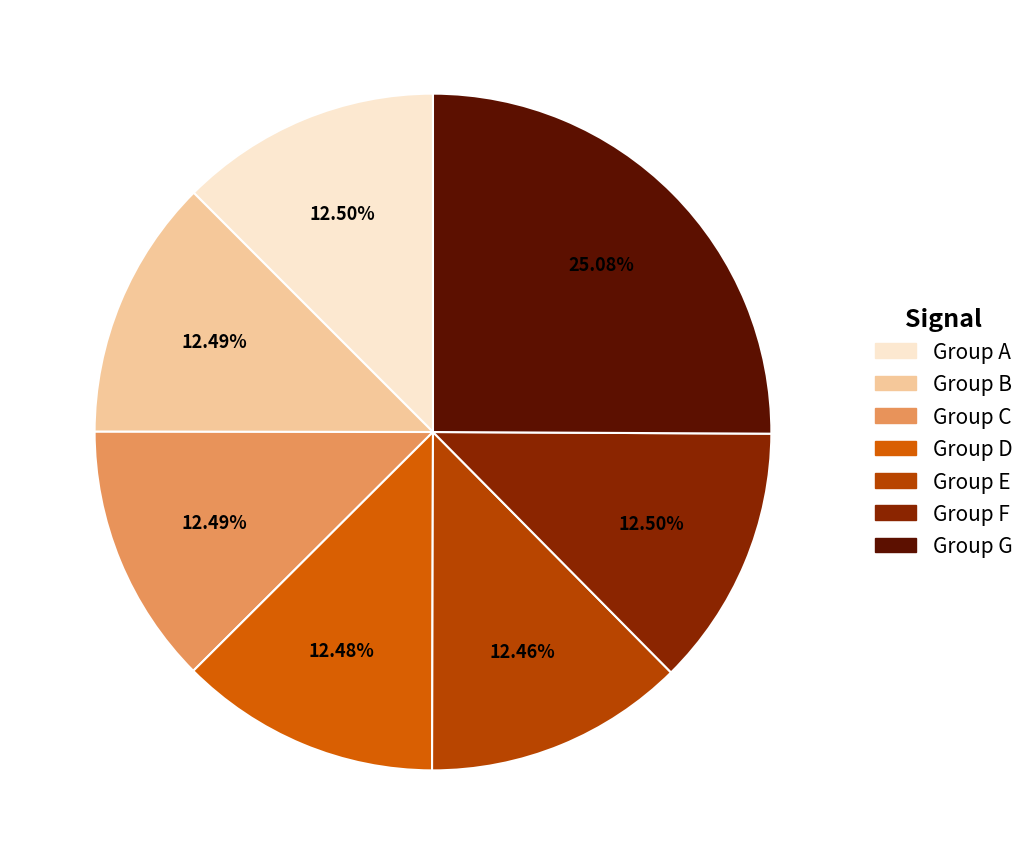

Is there any slice that represents more than half of the pie?

No